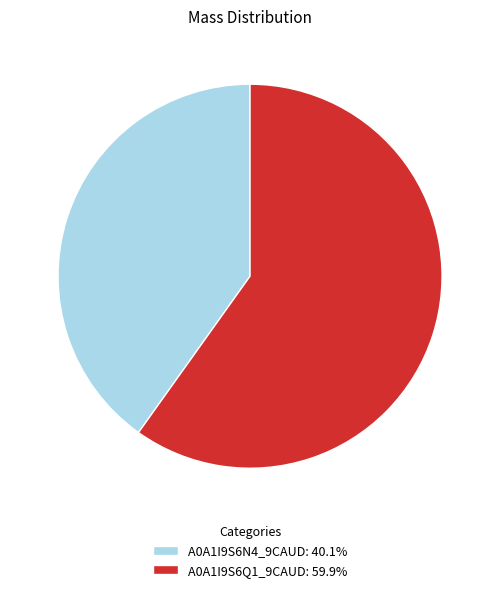

Is it true that A0A1I9S6Q1_9CAUD is 48% of the pie?

False